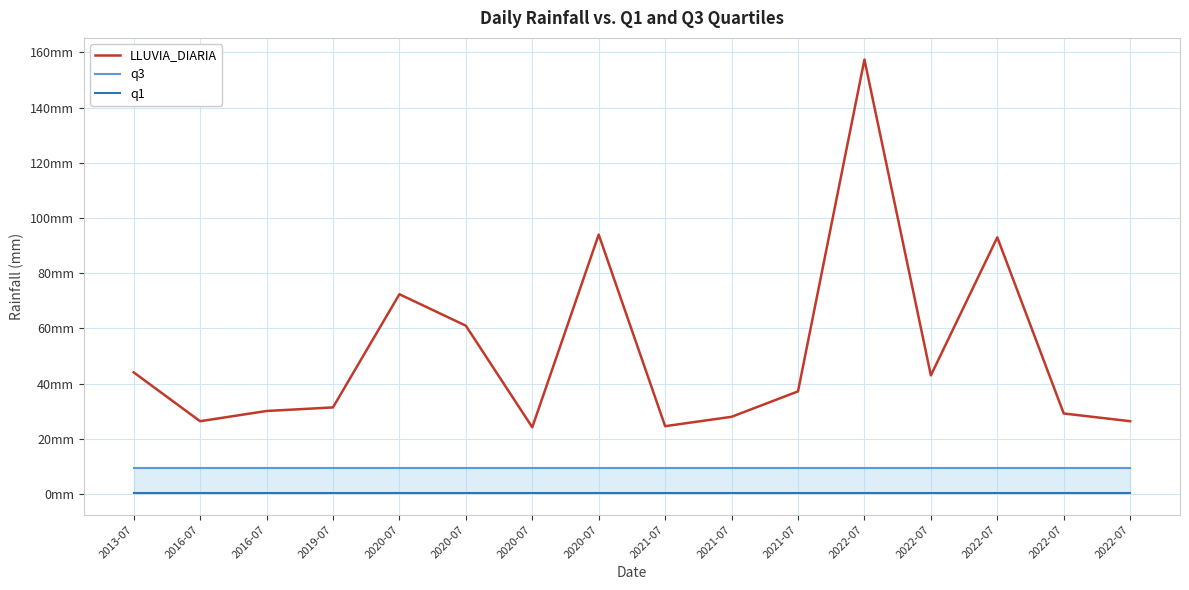

Between 2022-07 and 2022-07, which is larger?

2022-07